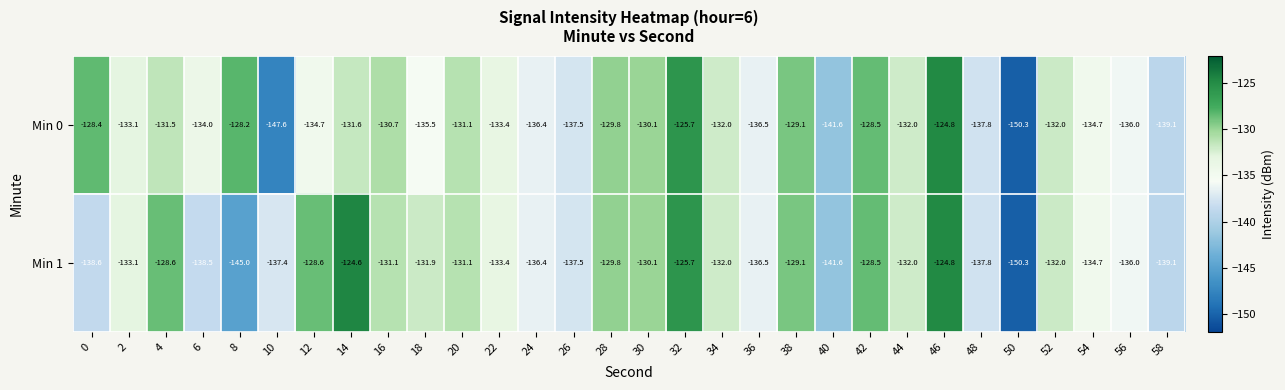

List the series in order of their peak value, highest first.

Min 1, Min 0